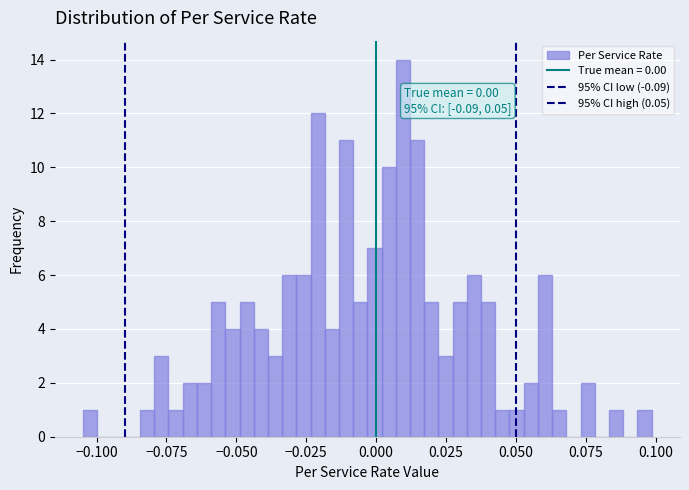

Around what value on the x-axis is the tallest bar? Give the approximate position of its centre, as read against the axis.

0.010